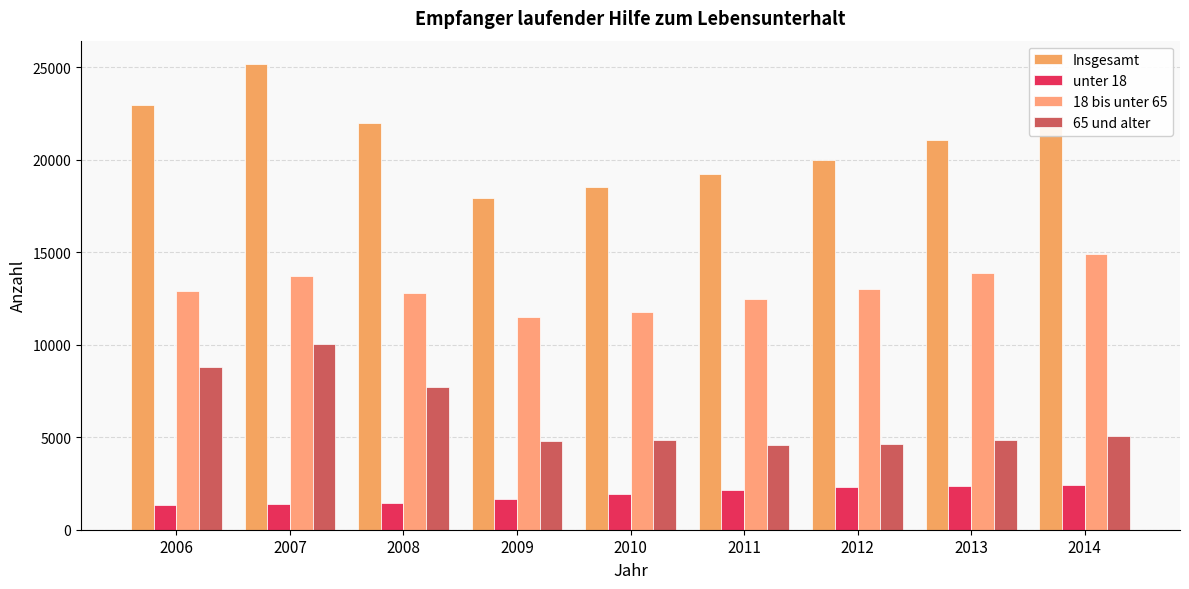

List the labels in order of Insgesamt value, largest first.

2007, 2006, 2014, 2008, 2013, 2012, 2011, 2010, 2009